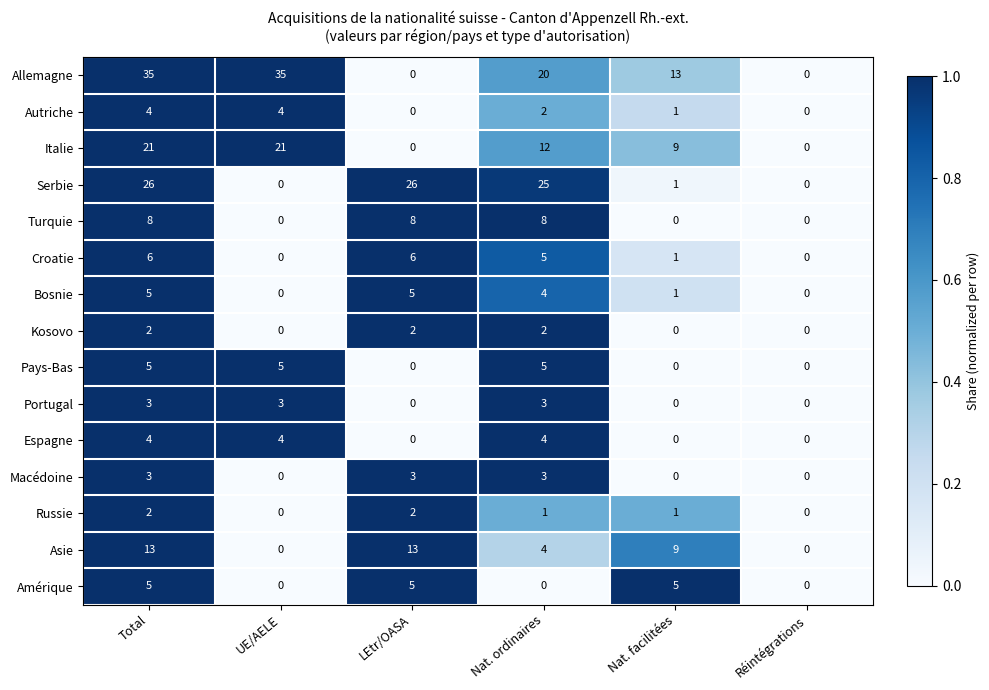

What is the sum of all Pays-Bas values?

15